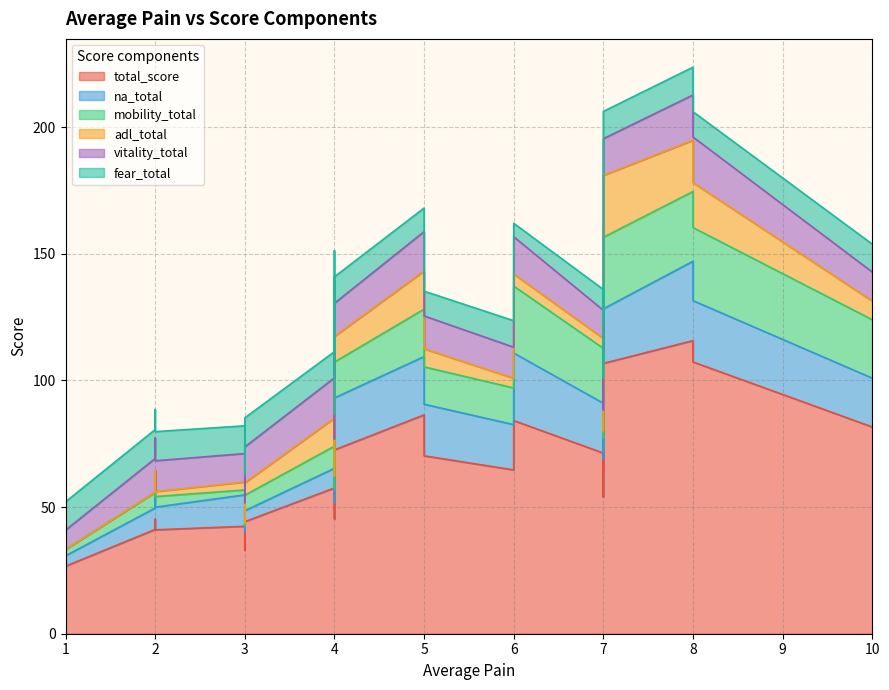

At which category does total_score reach its first local peak?

4